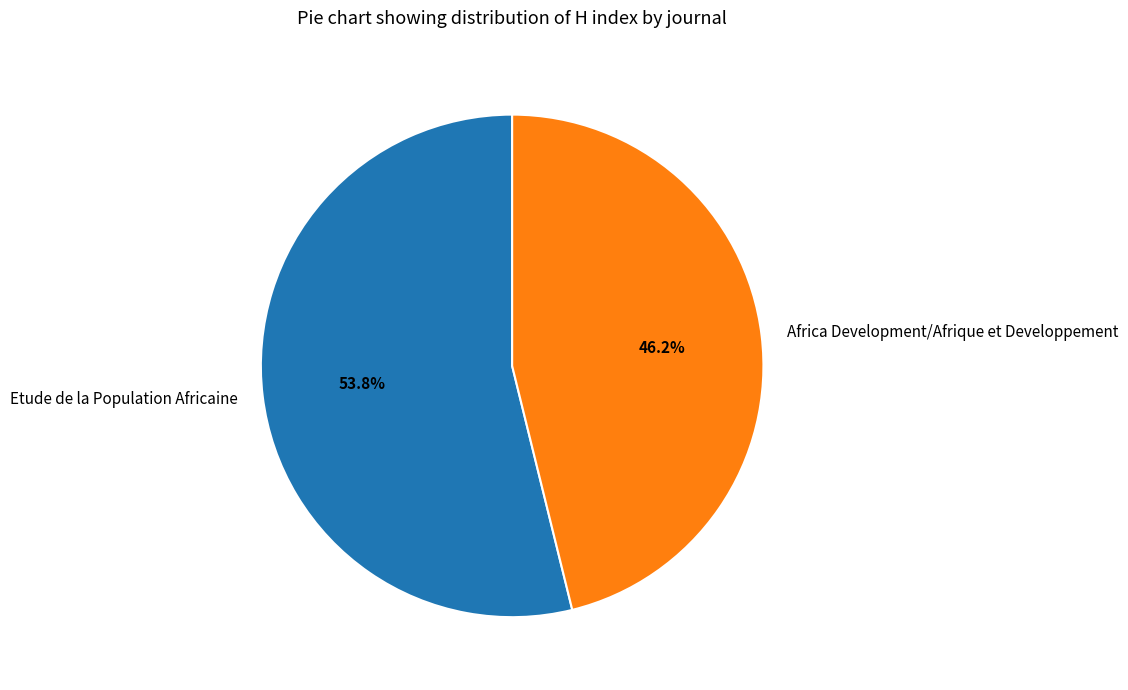

Is the sum of Africa Development/Afrique et Developpement and Etude de la Population Africaine greater than half?

Yes